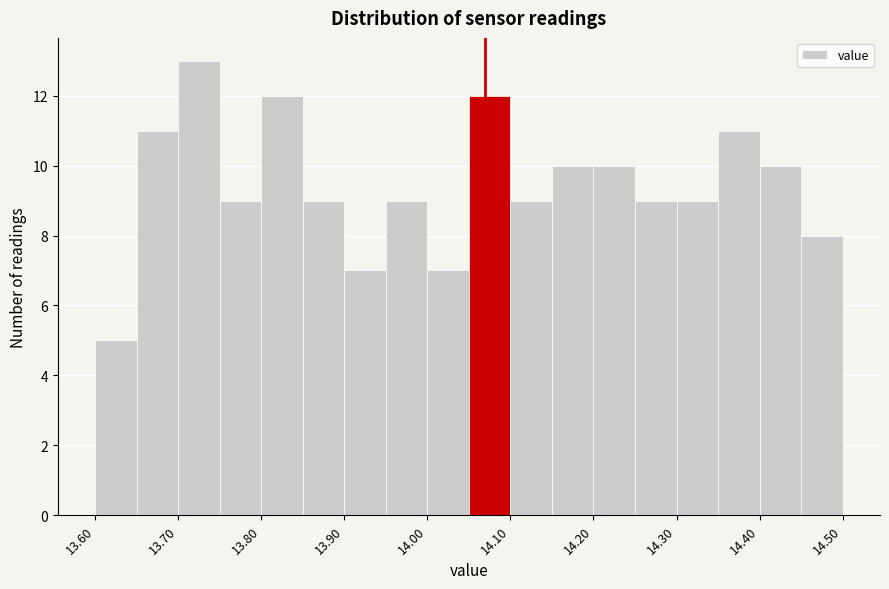

Reading left to right, list every bar in this chart as the range it spans on the x-axis followed by its height. The values are not printed on the chart, so give them approximately, as read against the axis.

13.60 to 13.65: 5
13.65 to 13.70: 11
13.70 to 13.75: 13
13.75 to 13.80: 9
13.80 to 13.85: 12
13.85 to 13.90: 9
13.90 to 13.95: 7
13.95 to 14.00: 9
14.00 to 14.05: 7
14.05 to 14.10: 12
14.10 to 14.15: 9
14.15 to 14.20: 10
14.20 to 14.25: 10
14.25 to 14.30: 9
14.30 to 14.35: 9
14.35 to 14.40: 11
14.40 to 14.45: 10
14.45 to 14.50: 8